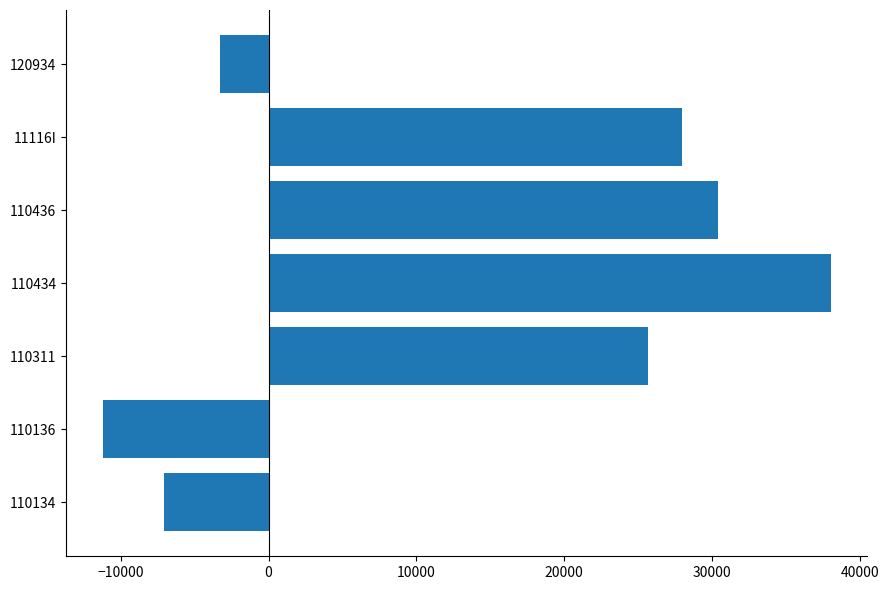

Does the chart contain stacked bars?

No